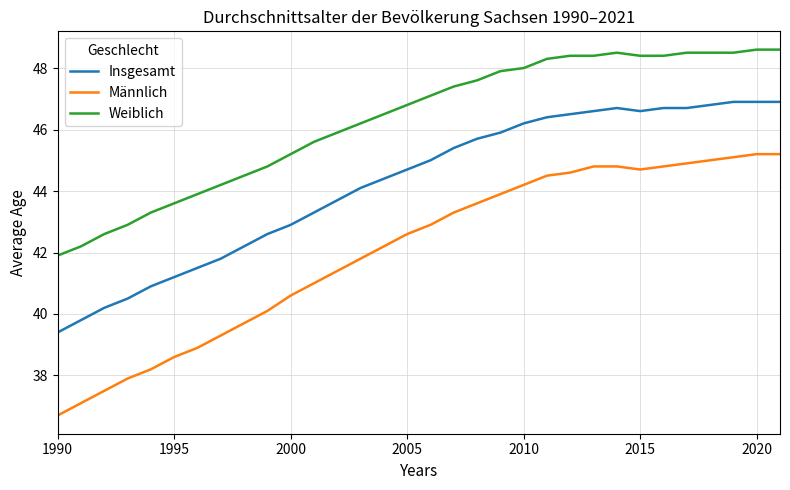

Reading left to right, list all the values displayed in this chart.

Insgesamt: 39.4	39.8	40.2	40.5	40.9	41.2	41.5	41.8	42.2	42.6	42.9	43.3	43.7	44.1	44.4	44.7	45.0	45.4	45.7	45.9	46.2	46.4	46.5	46.6	46.7	46.6	46.7	46.7	46.8	46.9	46.9	46.9
Männlich: 36.7	37.1	37.5	37.9	38.2	38.6	38.9	39.3	39.7	40.1	40.6	41.0	41.4	41.8	42.2	42.6	42.9	43.3	43.6	43.9	44.2	44.5	44.6	44.8	44.8	44.7	44.8	44.9	45.0	45.1	45.2	45.2
Weiblich: 41.9	42.2	42.6	42.9	43.3	43.6	43.9	44.2	44.5	44.8	45.2	45.6	45.9	46.2	46.5	46.8	47.1	47.4	47.6	47.9	48.0	48.3	48.4	48.4	48.5	48.4	48.4	48.5	48.5	48.5	48.6	48.6